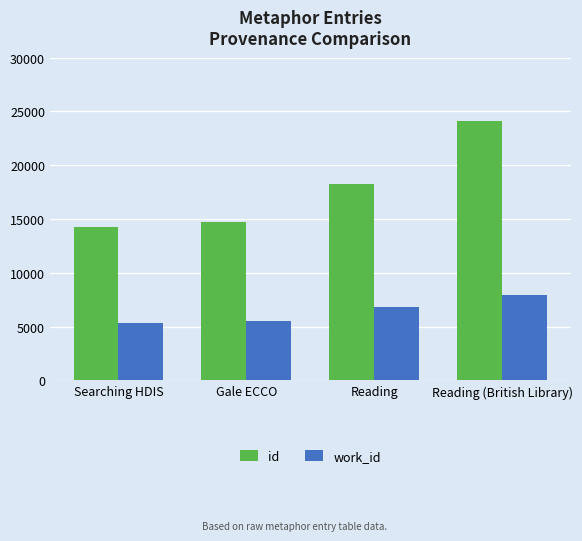

How many values in the work_id series are below 6805?

2